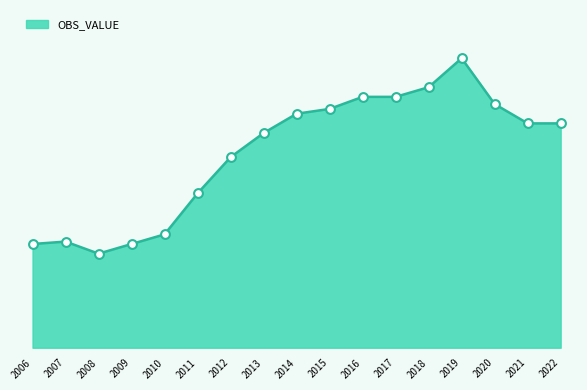

What is the change in value from 2008 to 2021?

+54